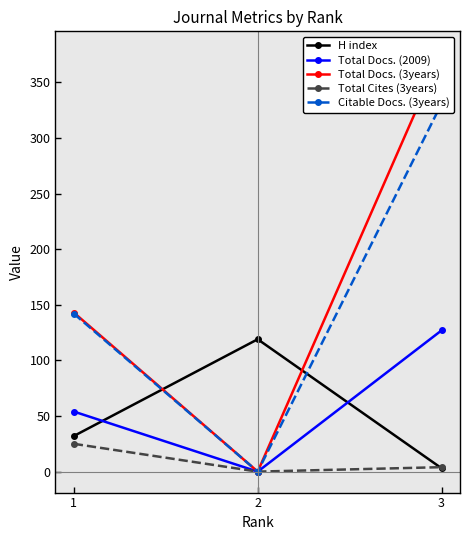

Reading left to right, extract all data points from this chart.

H index: 32	119	3
Total Docs. (2009): 54	0	127
Total Docs. (3years): 143	0	377
Total Cites (3years): 25	0	4
Citable Docs. (3years): 142	0	331